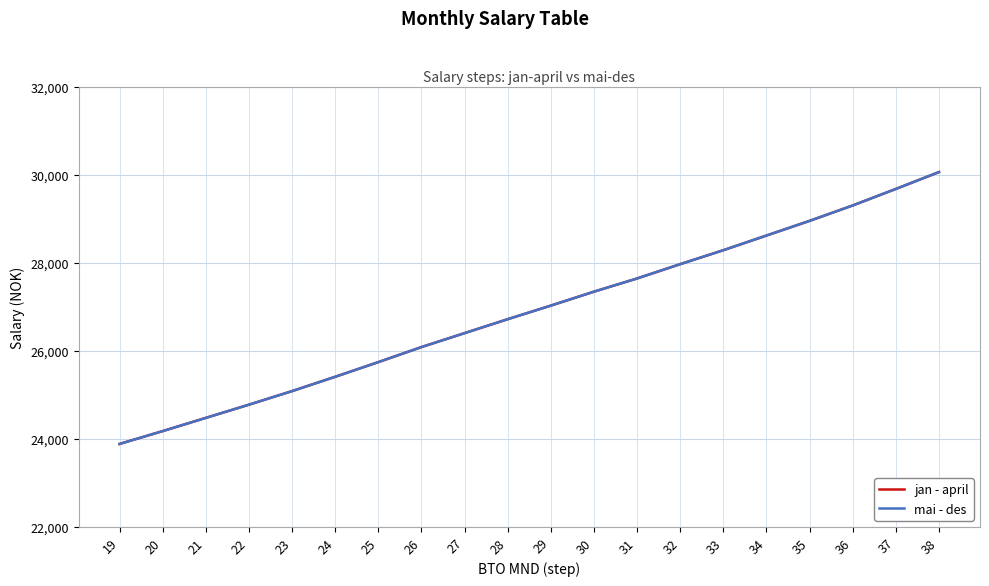

What is the value of the mai - des point at the 9th from the left?

26400.0